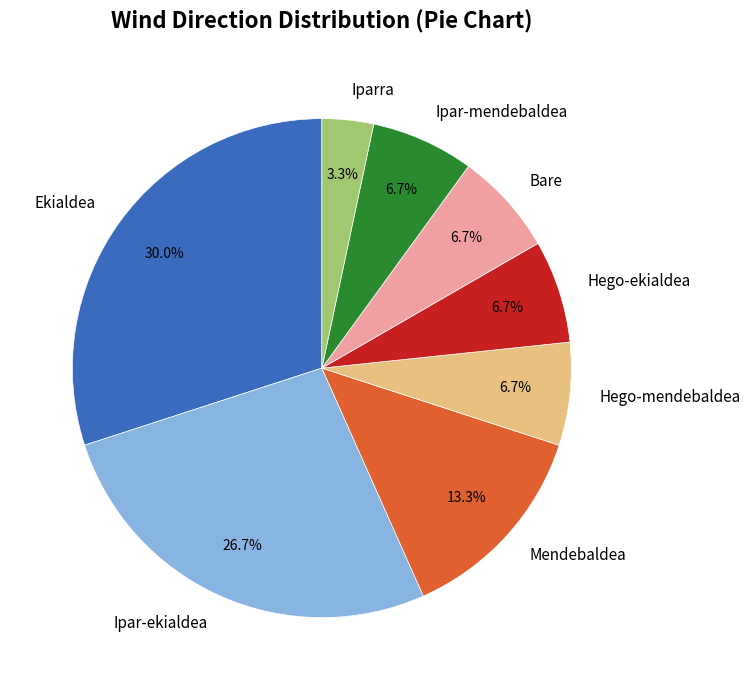

Which has a higher value, Hego-mendebaldea or Ipar-ekialdea?

Ipar-ekialdea